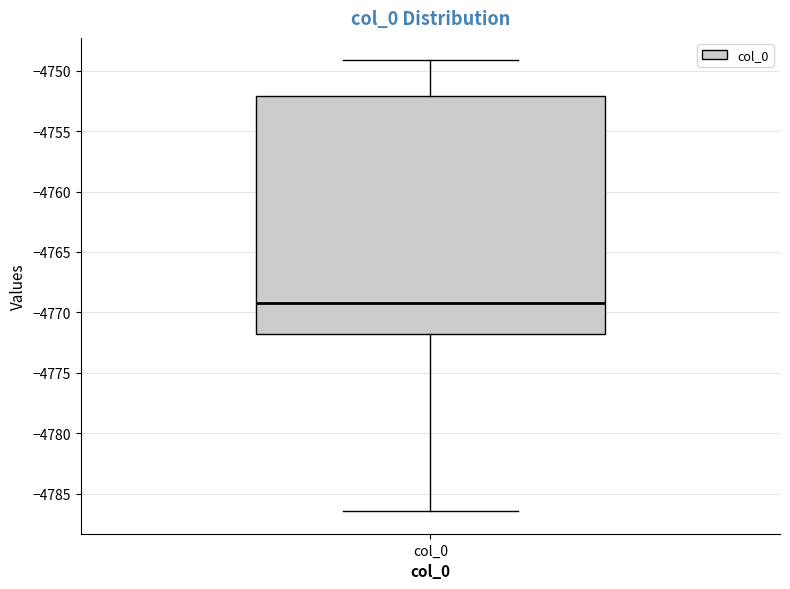

Transcribe this box plot: give where the median line is, the range the box spans, and where the two whiskers end, as read against the y-axis. The values are not printed on the chart, so give them approximately, as read against the axis.

median -4769.0, box -4772.0 to -4752.0, whiskers -4786.5 to -4749.0